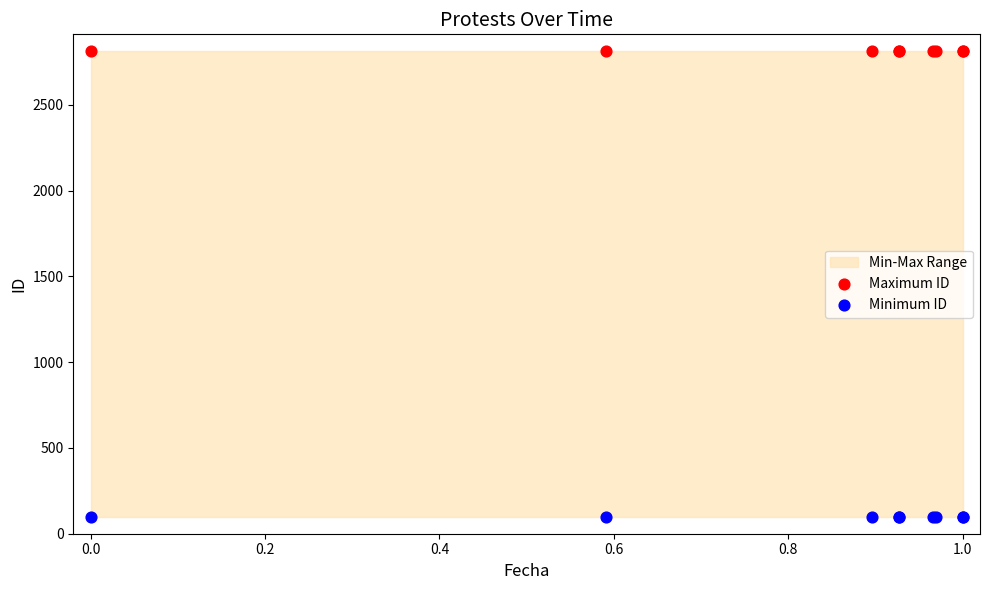

Which series contains the highest Y value?

Maximum ID